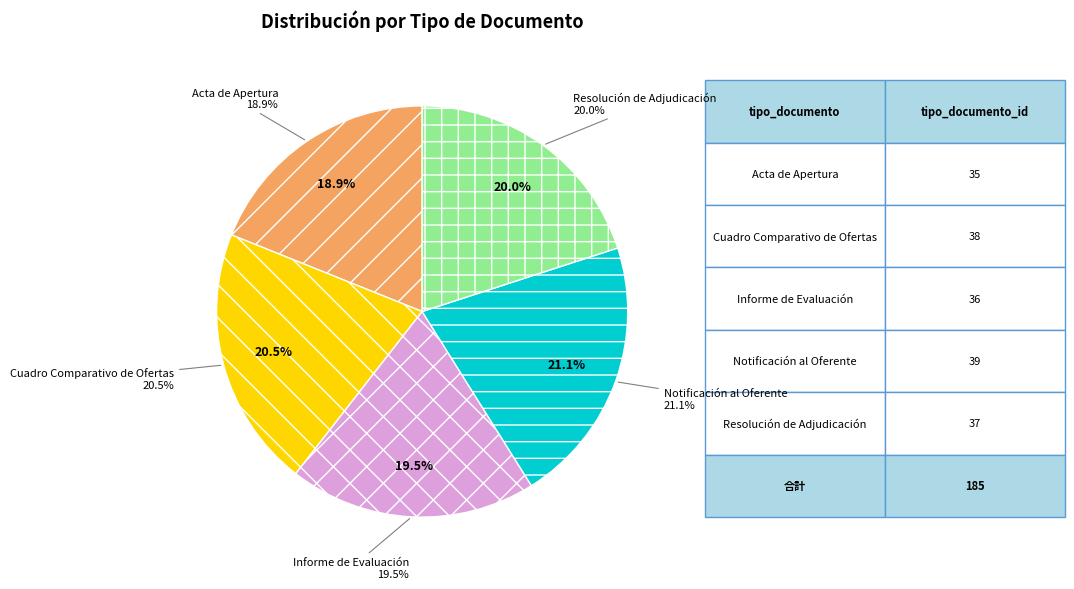

Is there any slice that represents more than half of the pie?

No